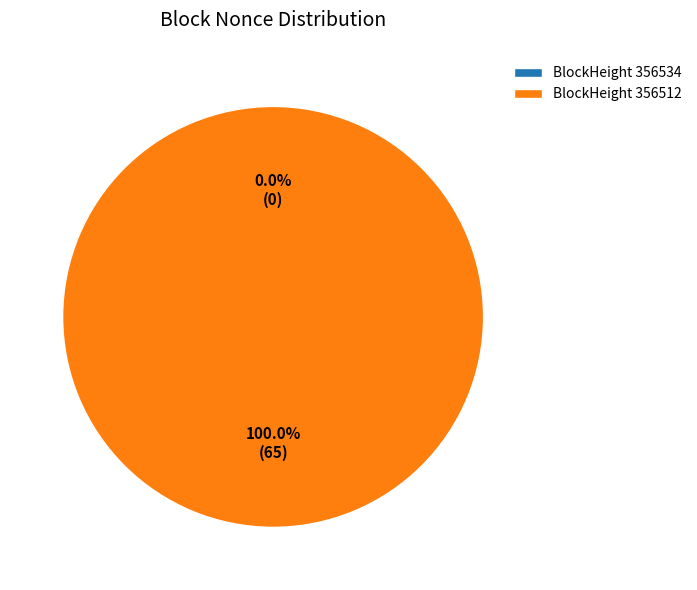

To the nearest percent, what is the difference between the 356534 and 356512 slice percentages?

100%